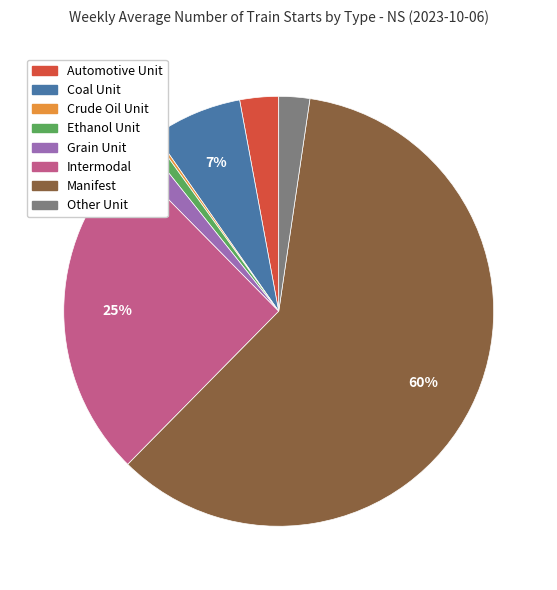

True or false: Automotive Unit accounts for 3% of the total.

True